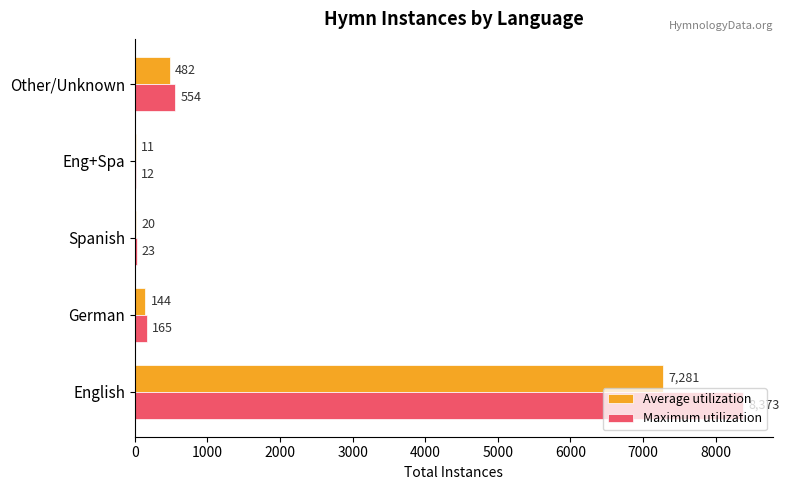

Which label corresponds to the largest value in the chart?

English